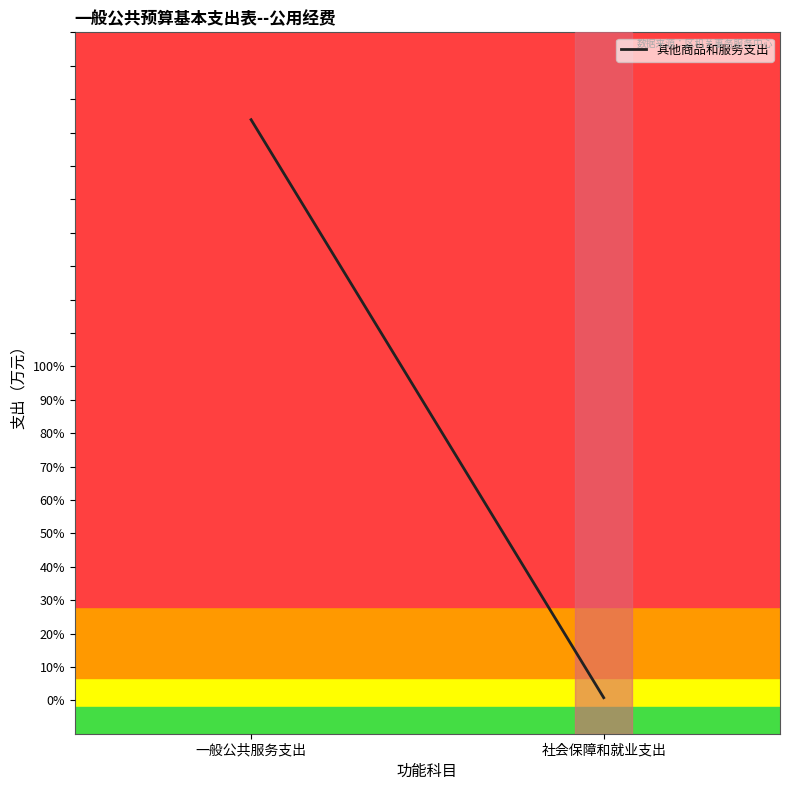

The chart shows a value of 173.8 at 一般公共服务支出. True or false?

True